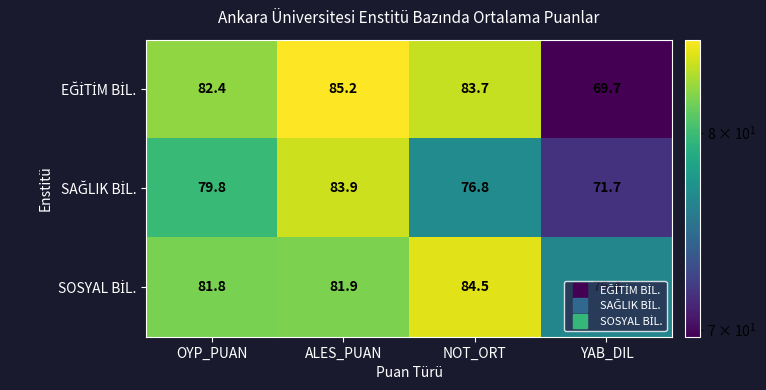

At how many categories does at least one series exceed 76?

4